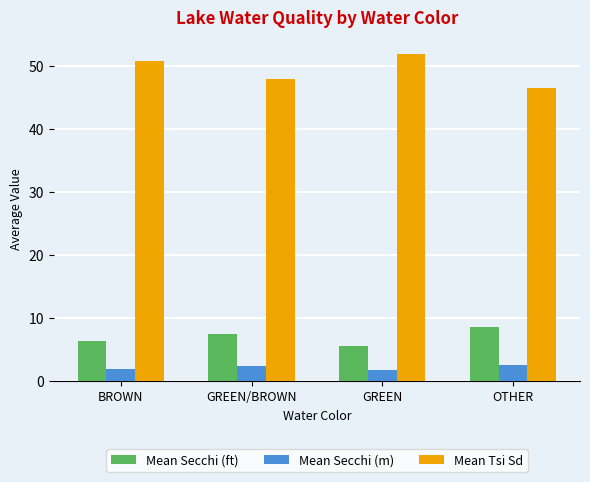

Count the Mean Tsi Sd values in the range 48 to 52.

3